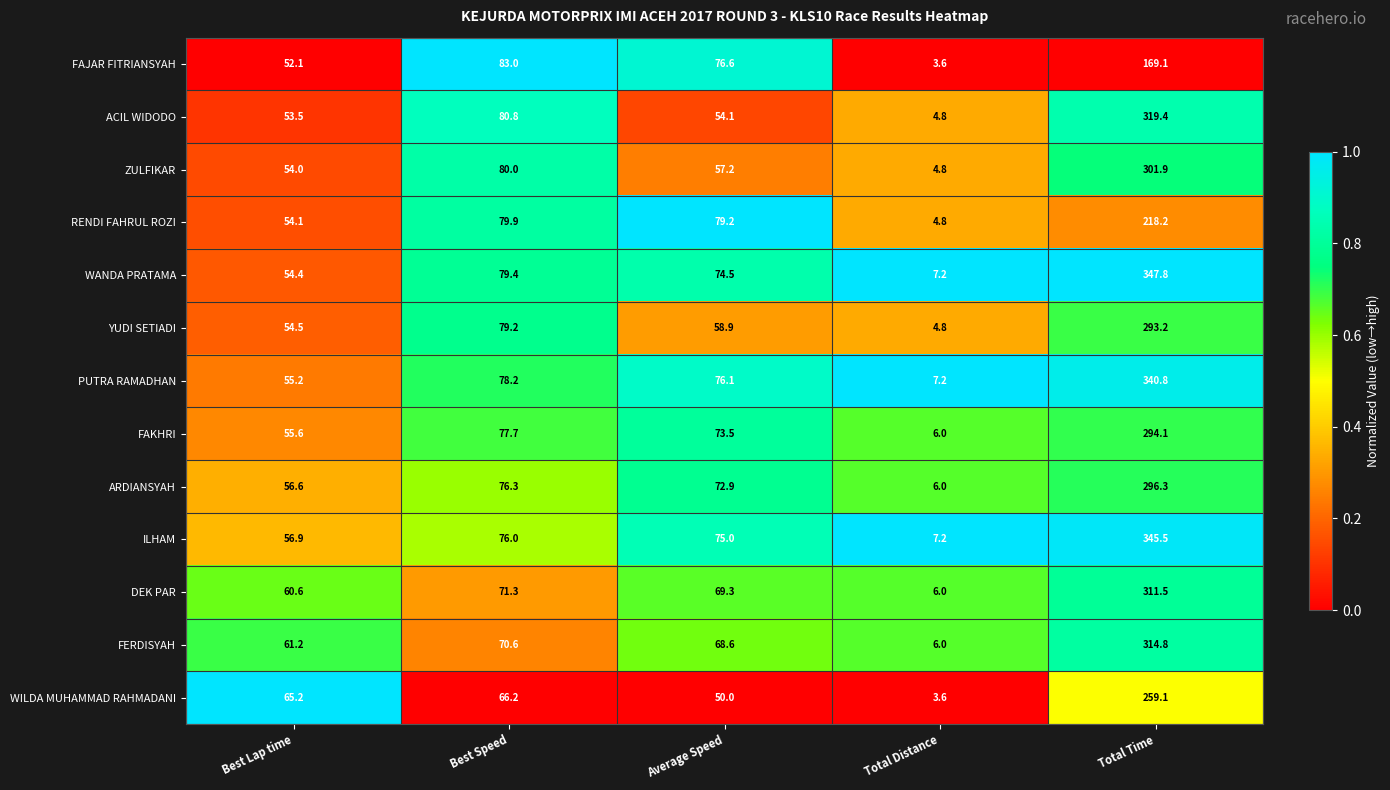

At which category is the sum across all series the highest?

Total Time